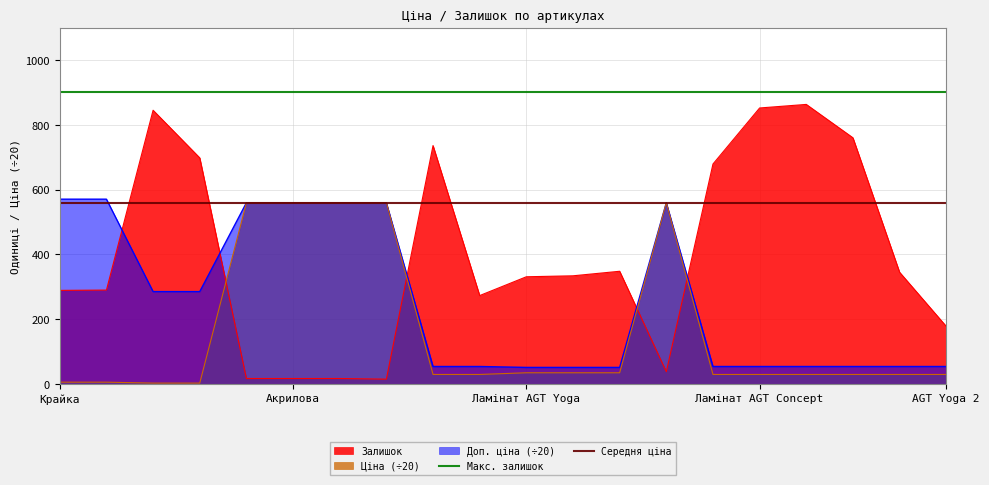

True or false: Макс. залишок has a value of 1595.6 at Крайка.

False